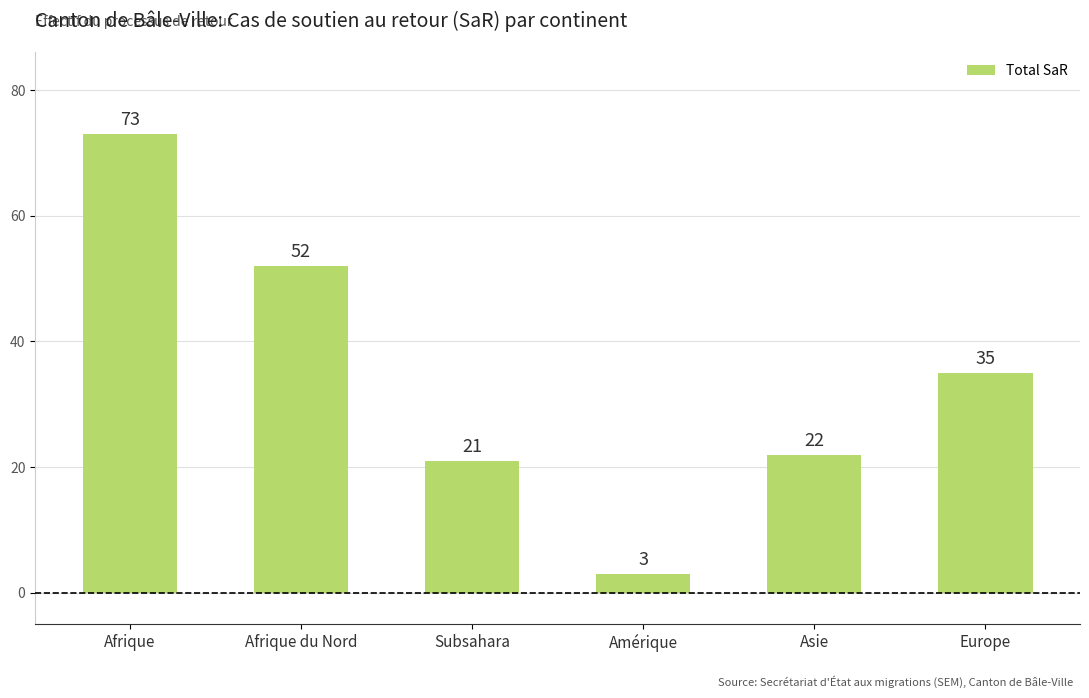

At which label does the data first exceed 35?

Afrique